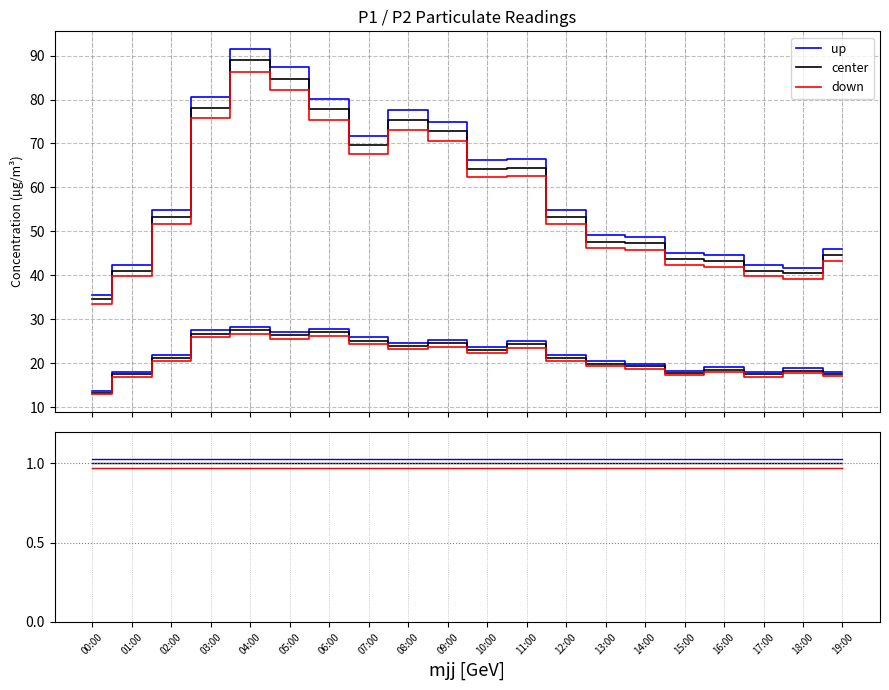

True or false: up and center cross at least once.

False